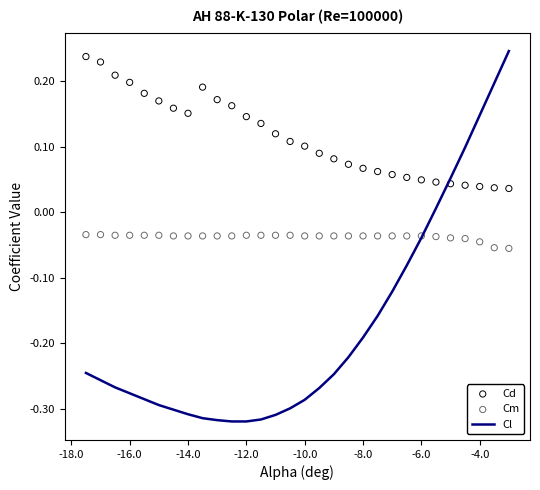

Which series contains the lowest Y value?

Cl